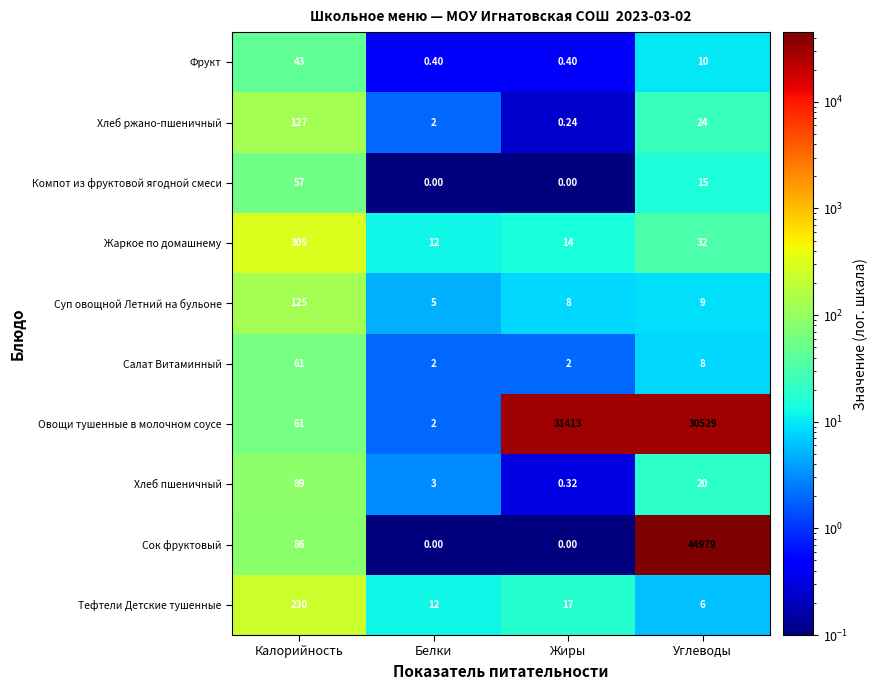

Is the value of Жаркое по домашнему at Жиры greater than the value of Фрукт at Белки?

Yes